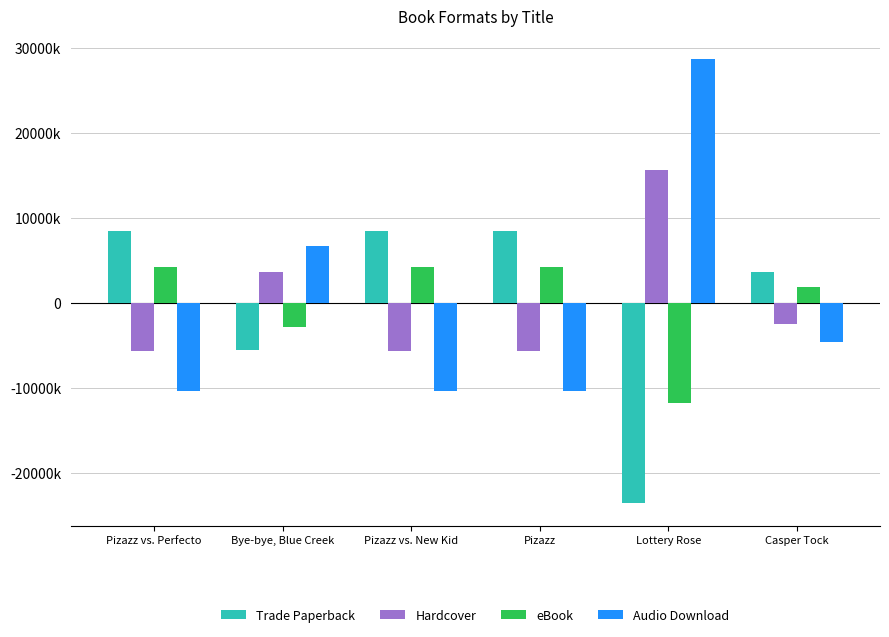

Which series has the largest range (max minus min)?

Audio Download